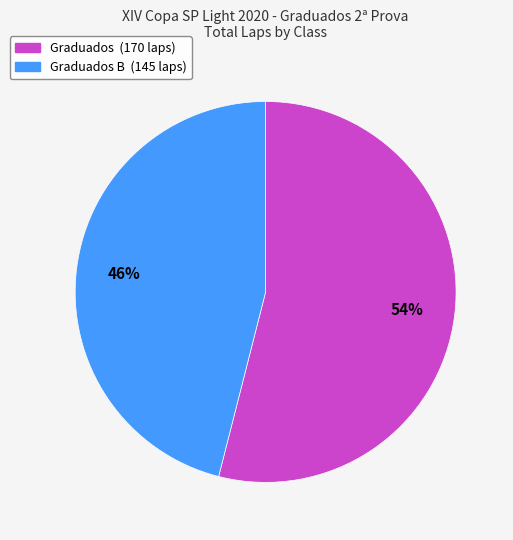

Is there any slice that represents more than half of the pie?

Yes